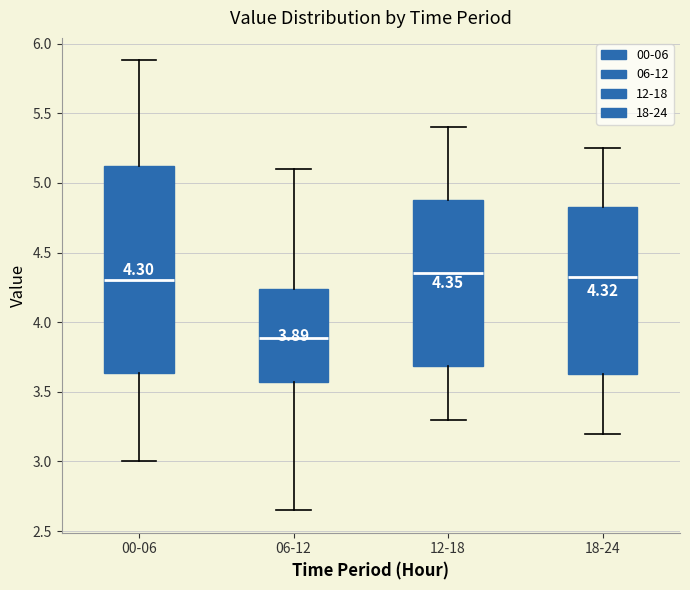

Which box is the tallest, from its lower edge to its upper edge?

00-06